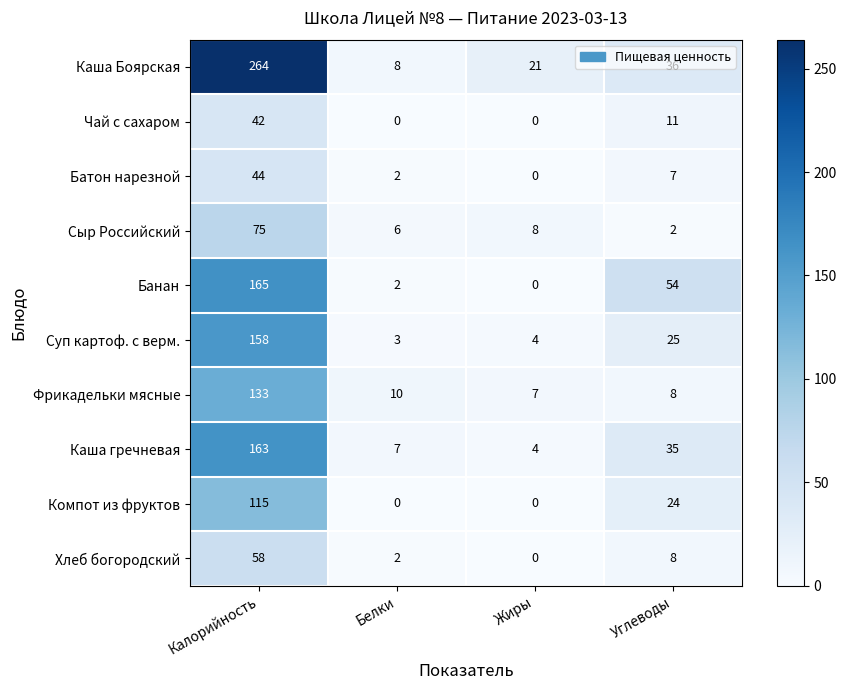

What is the spread (max minus min) of values at Калорийность?

222